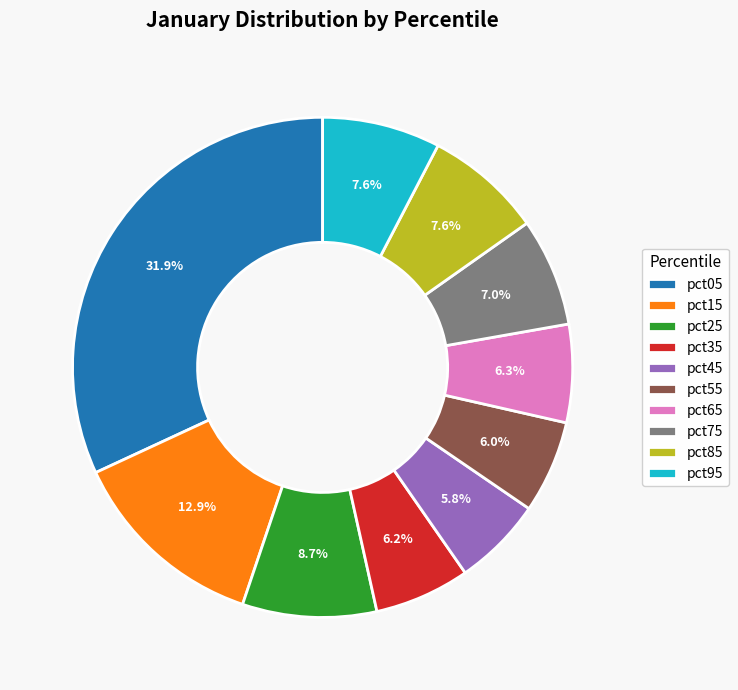

Does pct05 represent more than half of the total?

No